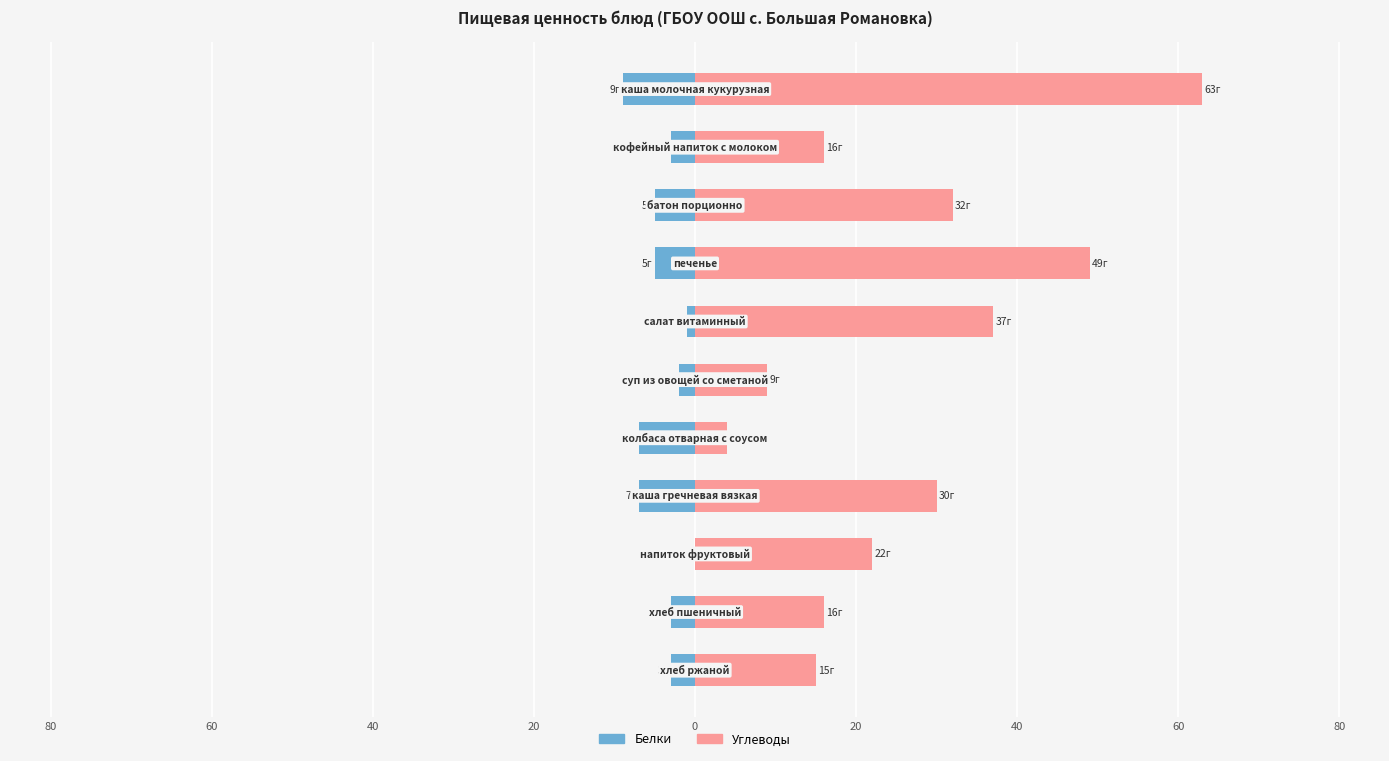

How many groups of bars are there?

11